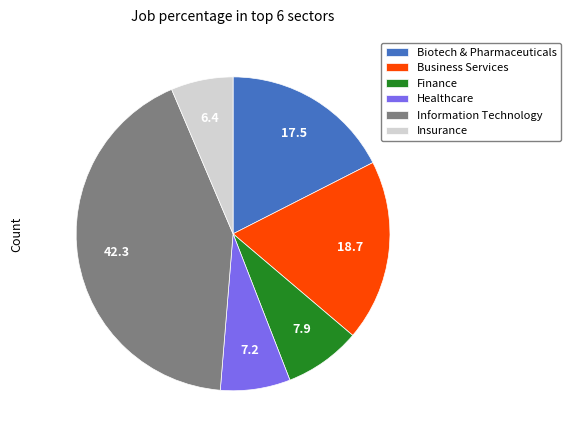

Rank the categories by value from lowest to highest.

Insurance, Healthcare, Finance, Biotech & Pharmaceuticals, Business Services, Information Technology